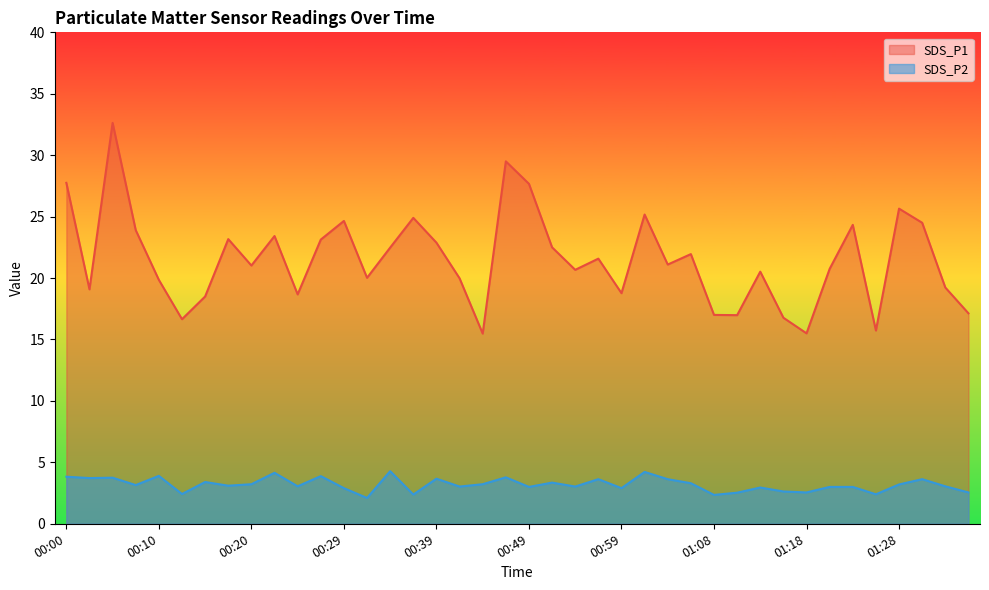

Reading left to right, list all the values displayed in this chart.

SDS_P1: 27.8	19.1	32.6	23.9	19.9	16.6	18.5	23.2	21.0	23.4	18.7	23.1	24.6	20.0	22.5	24.9	22.9	20.0	15.5	29.5	27.7	22.5	20.7	21.6	18.8	25.2	21.1	21.9	17.0	17.0	20.5	16.8	15.5	20.8	24.3	15.7	25.6	24.5	19.2	17.1
SDS_P2: 3.8	3.7	3.8	3.1	3.9	2.4	3.4	3.1	3.2	4.2	3.0	3.9	2.9	2.1	4.3	2.4	3.7	3.0	3.2	3.8	3.0	3.4	3.0	3.6	2.9	4.2	3.6	3.3	2.4	2.5	3.0	2.6	2.5	3.0	3.0	2.4	3.2	3.6	3.0	2.5